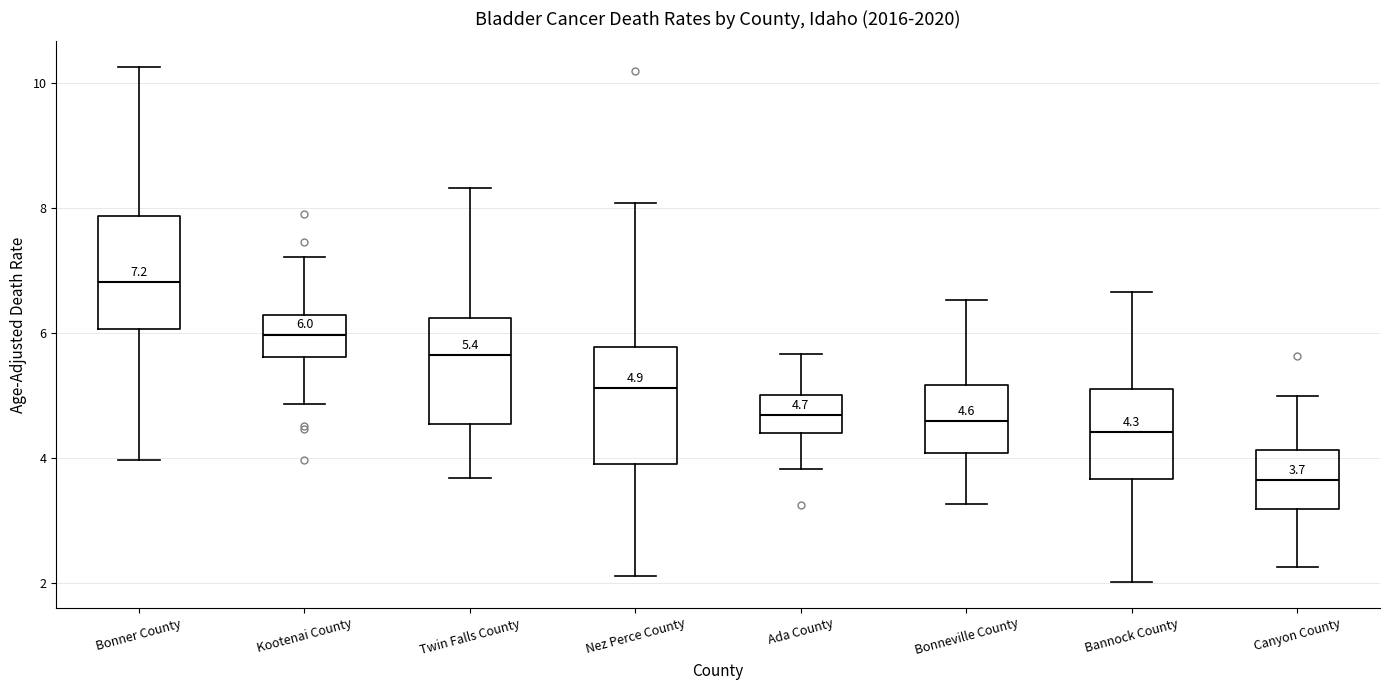

Which box's median line is the highest?

Bonner County